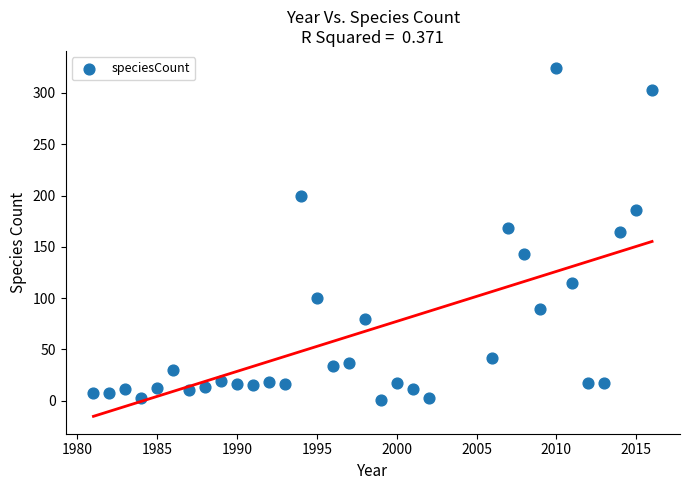

What is the range of Y values (max minus min)?

323